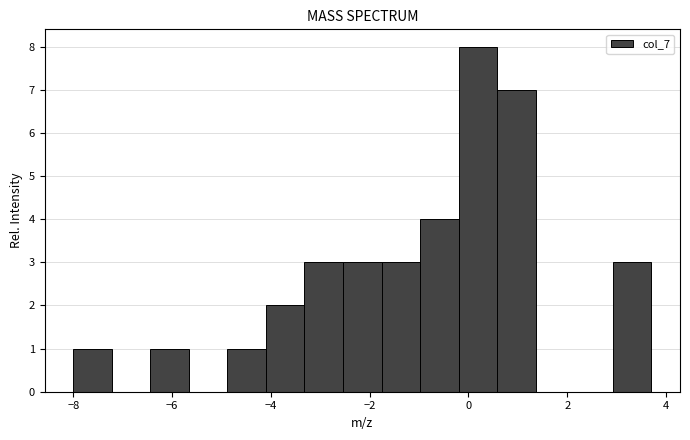

Read against the x-axis, roughly where is the centre of the tallest bar?

0.2